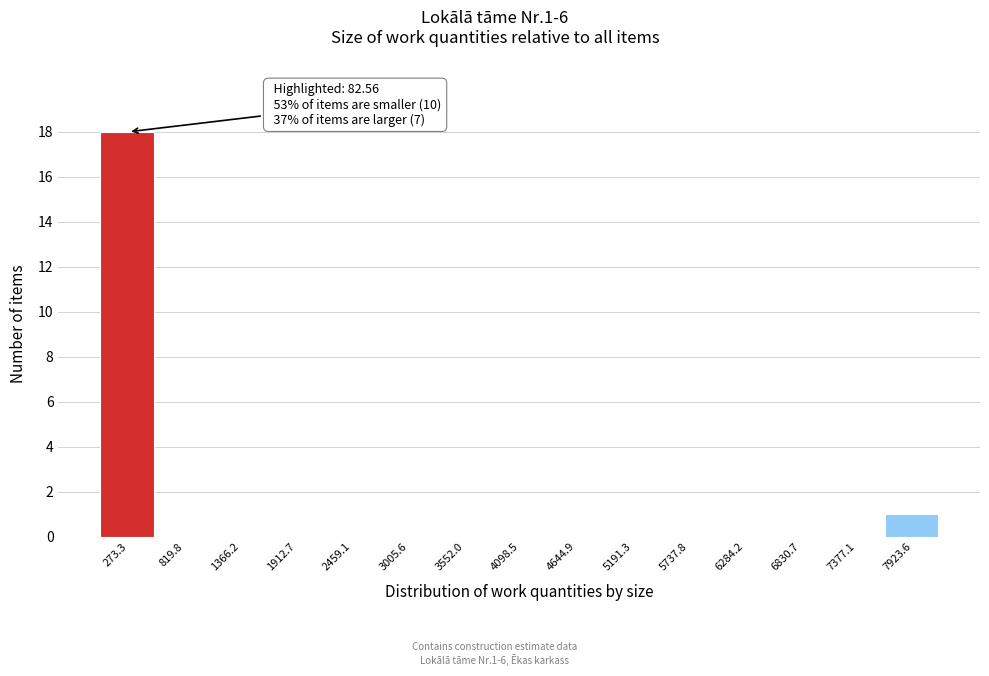

Over which range of the x-axis is the bar tallest?

0 to 500